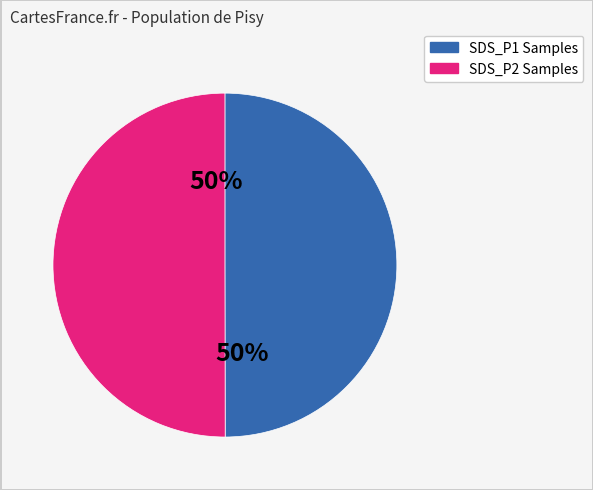

How many segments does this pie chart have?

2